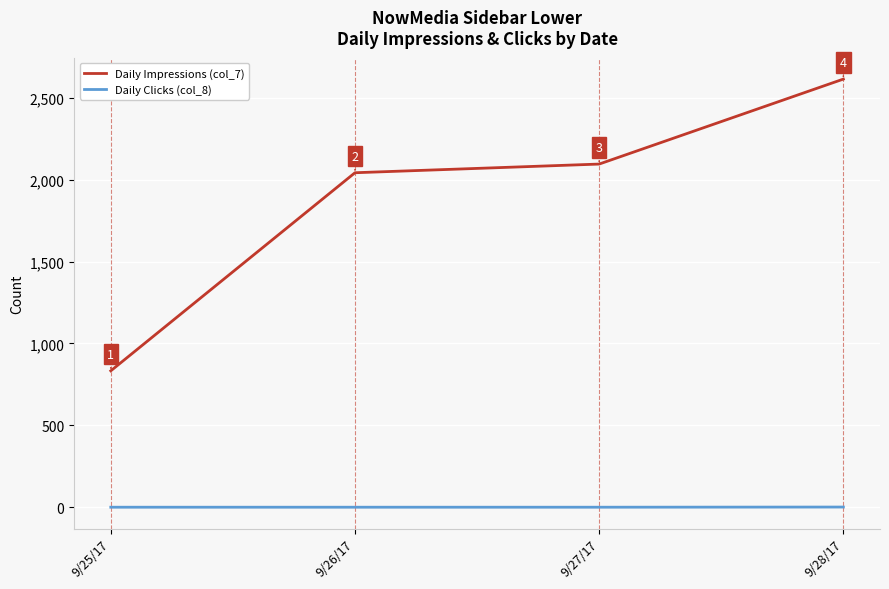

List the series in order of their overall mean, lowest first.

Daily Clicks (col_8), Daily Impressions (col_7)